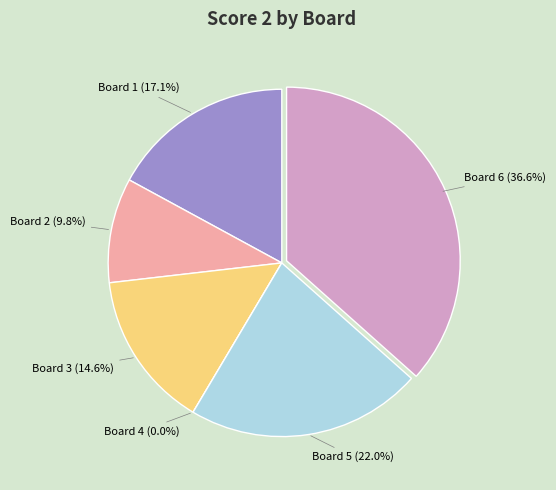

Count the number of slices in the pie.

6